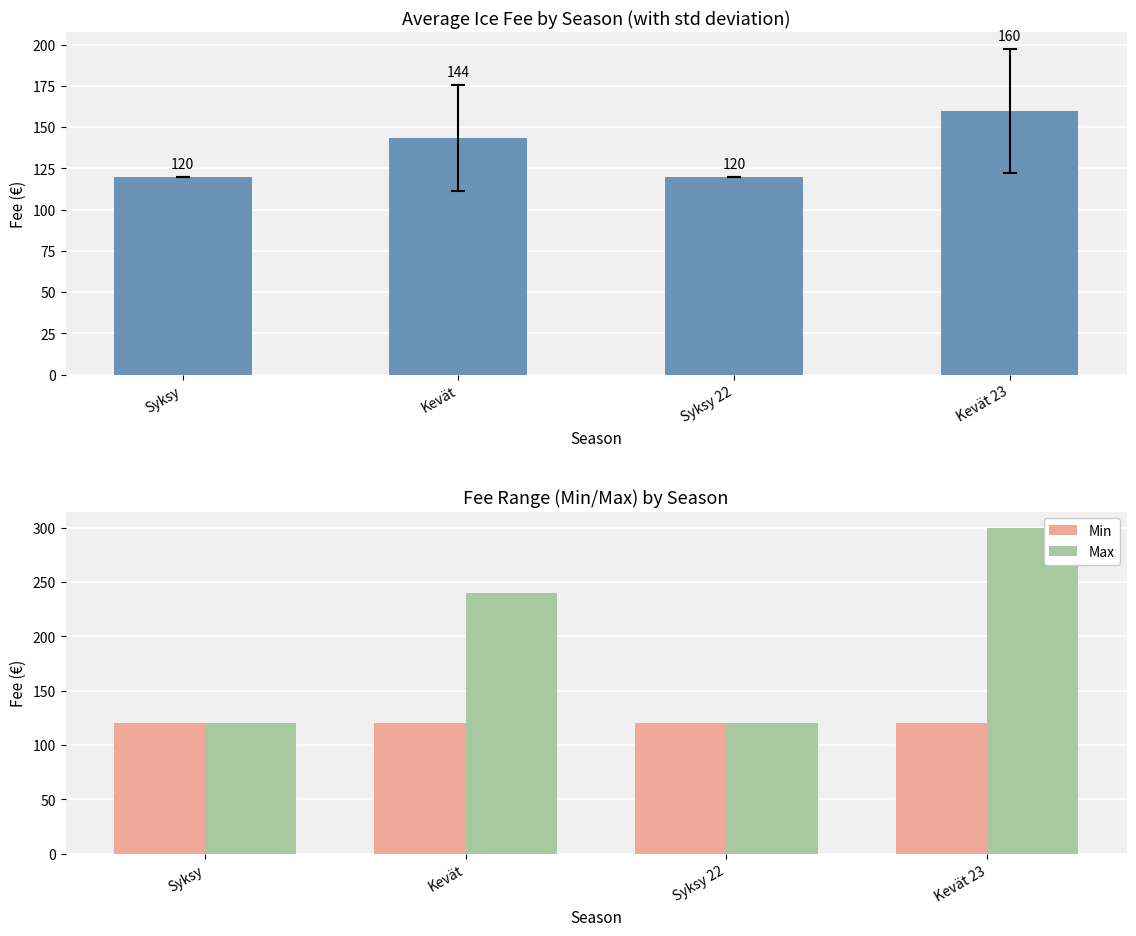

What is the difference between the highest and lowest values at Kevät?

120.0